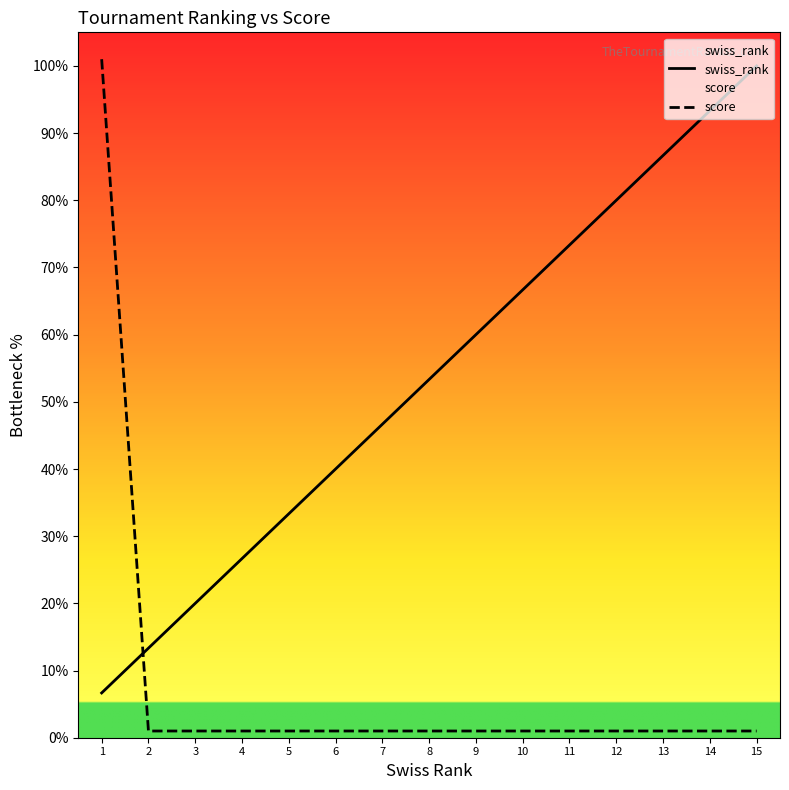

What is the sum of the score values at 6 and 2?

2.0